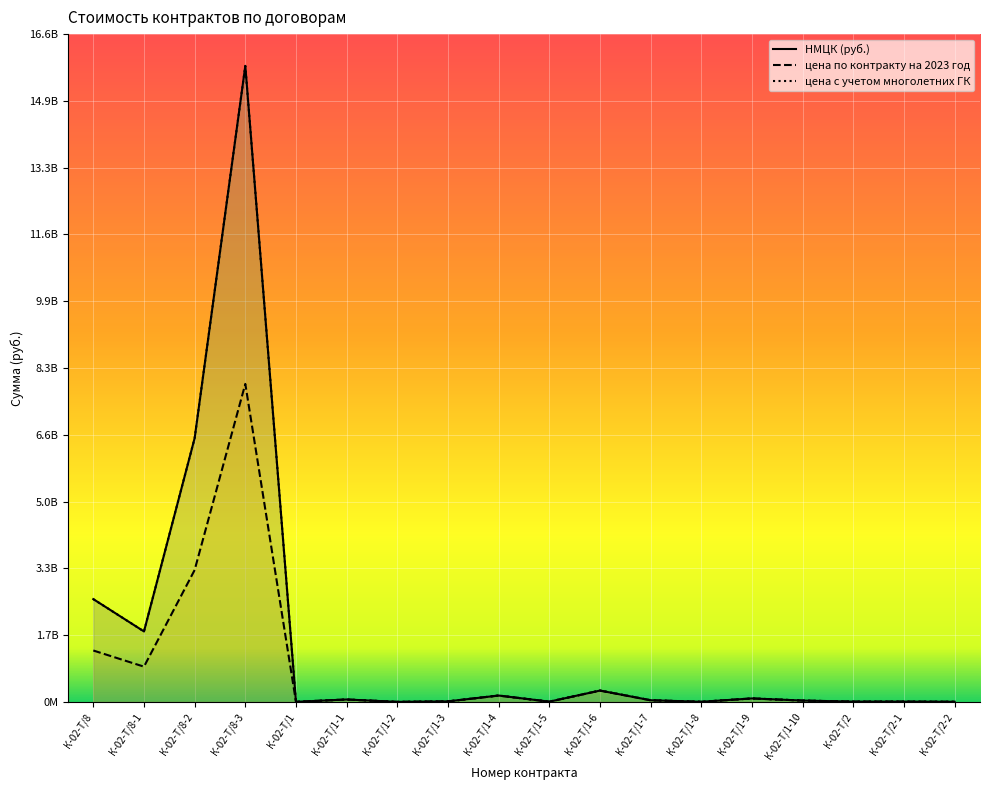

What is the approximate value of цена по контракту на 2023 год at К-02-Т/1?

1173777.8